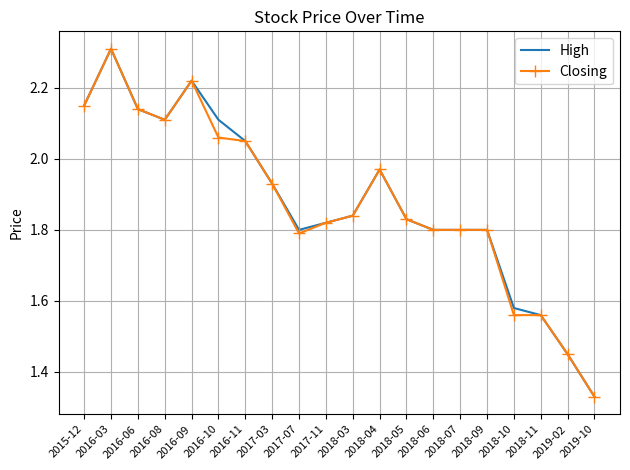

Is it true that Closing equals 1.8 at 2018-07?

True